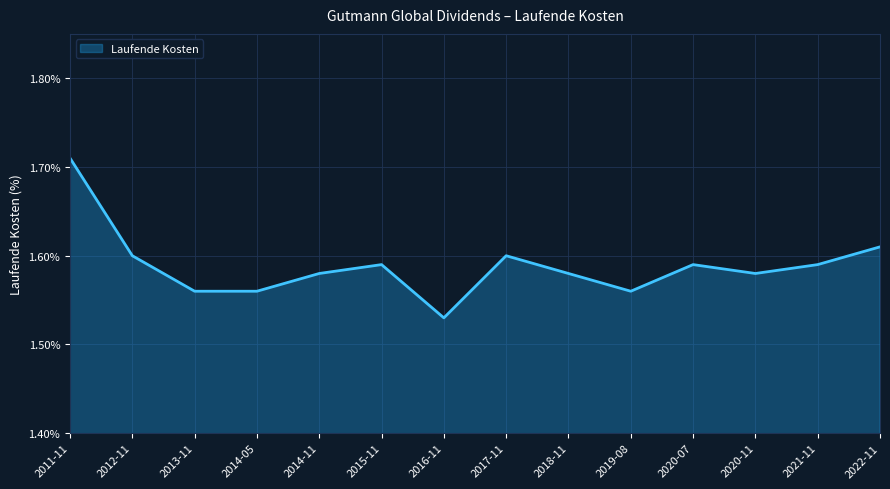

What position from the right is 2022-11?

1